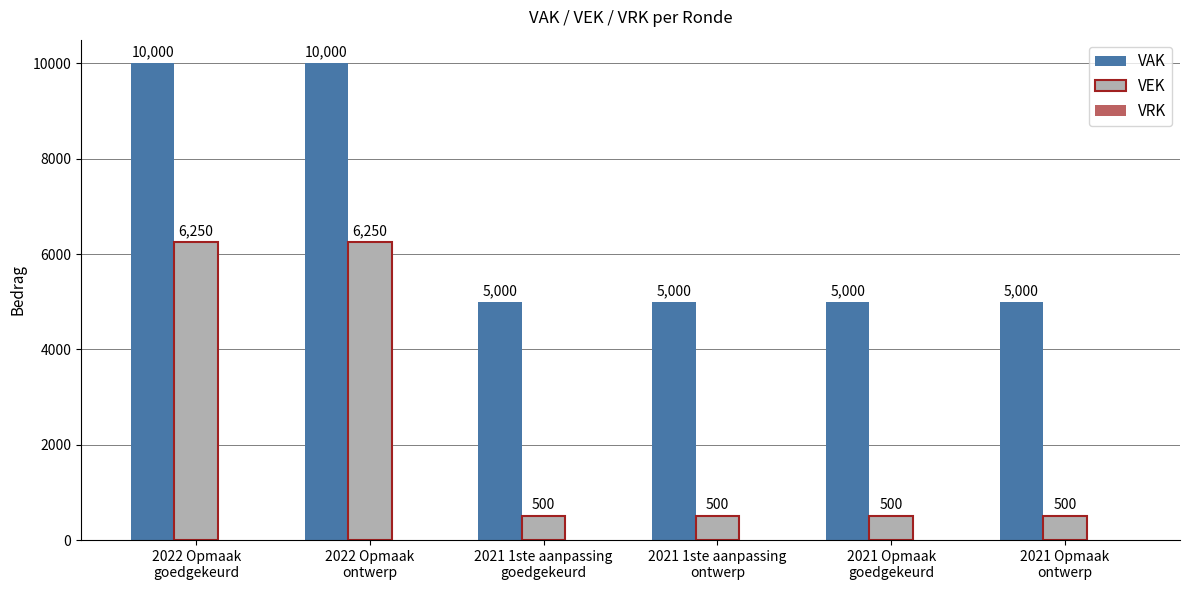

True or false: VAK has a value of 5163 at 2022 Opmaak
goedgekeurd.

False